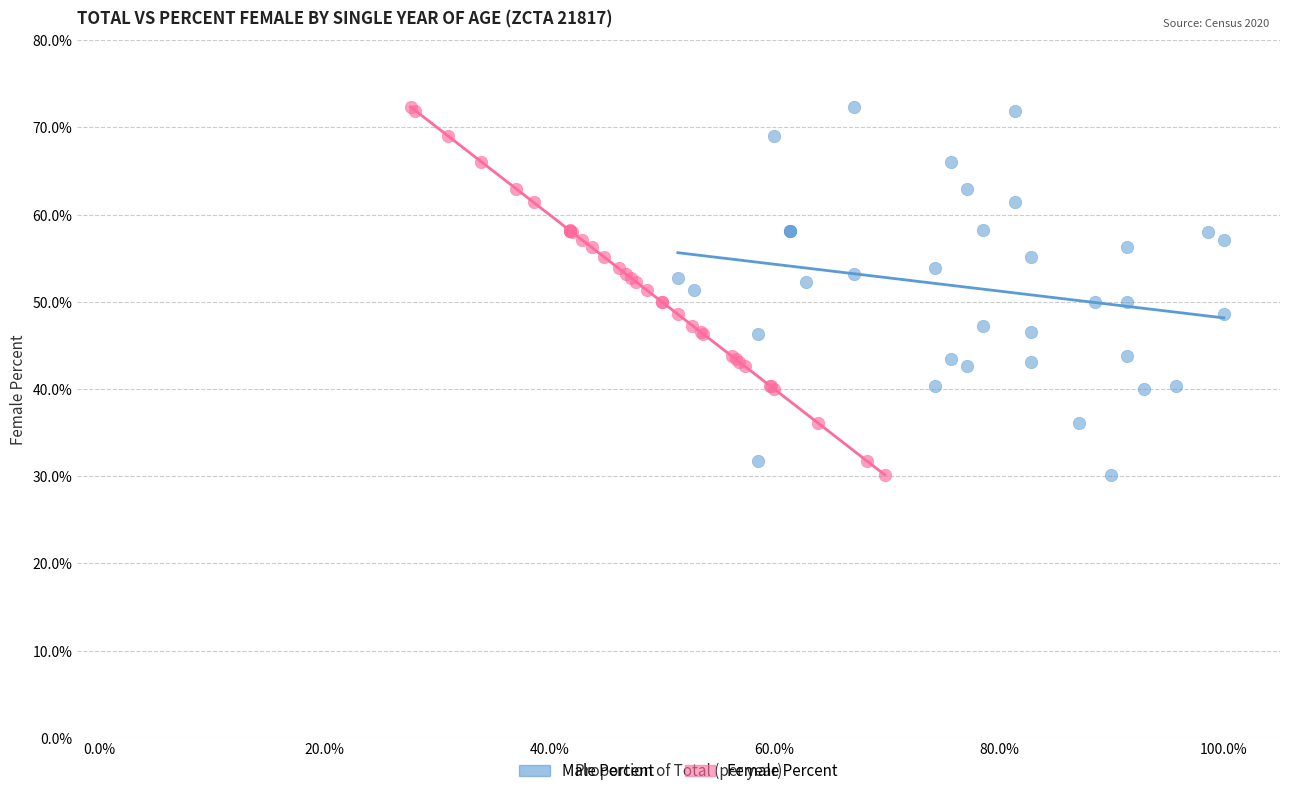

What are all the series names shown in the legend?

Male Percent, Female Percent